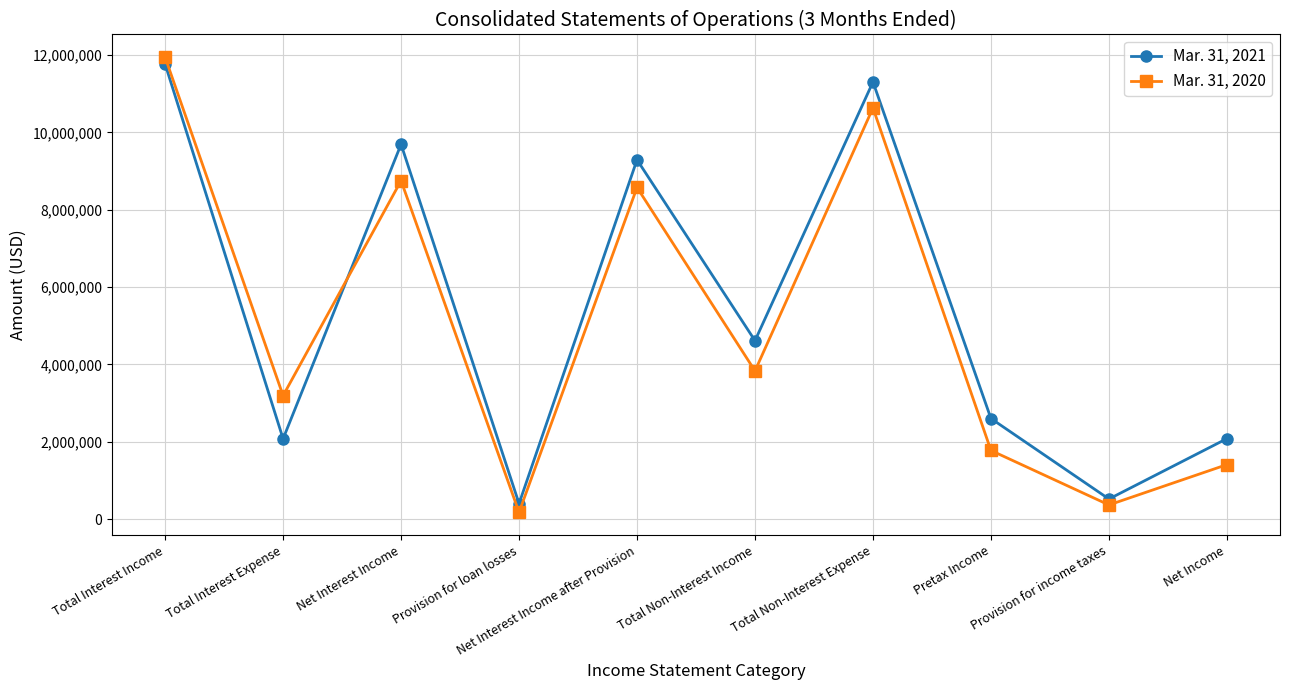

What is the minimum value for Mar. 31, 2021?

400000